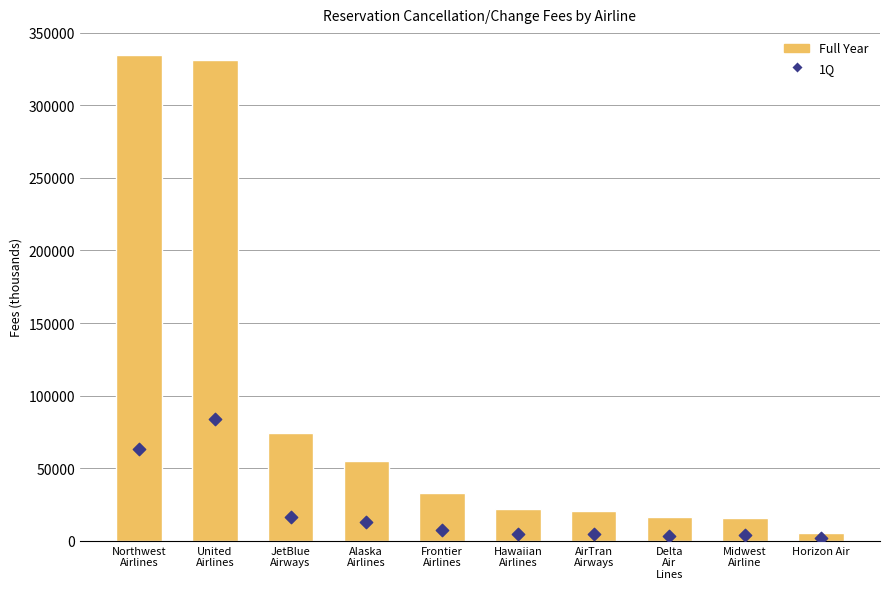

Which series has the widest spread of Y values?

Full Year